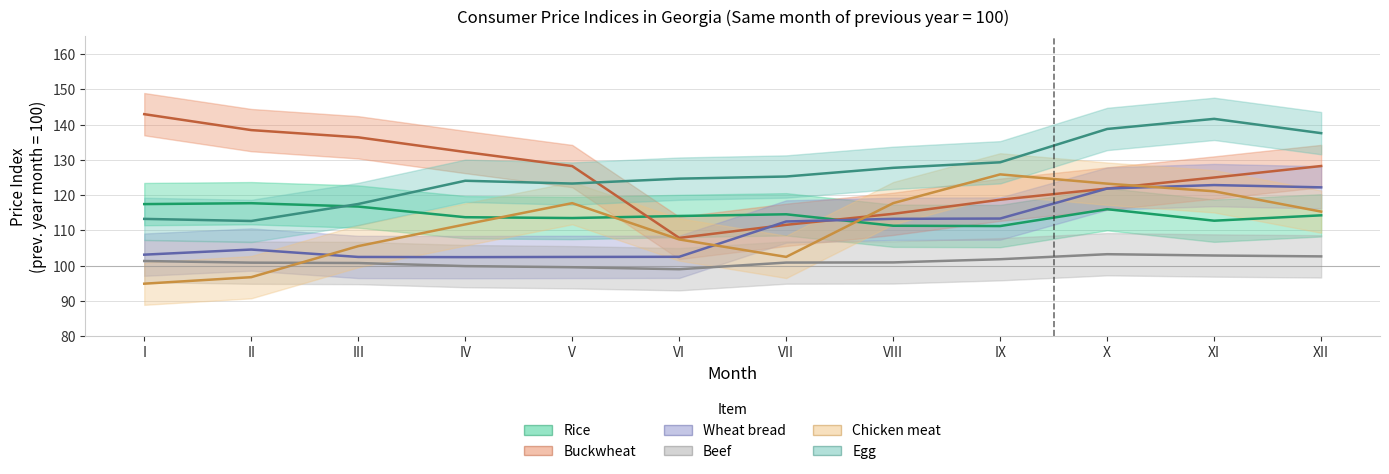

Which series has the largest total across all categories?

Egg